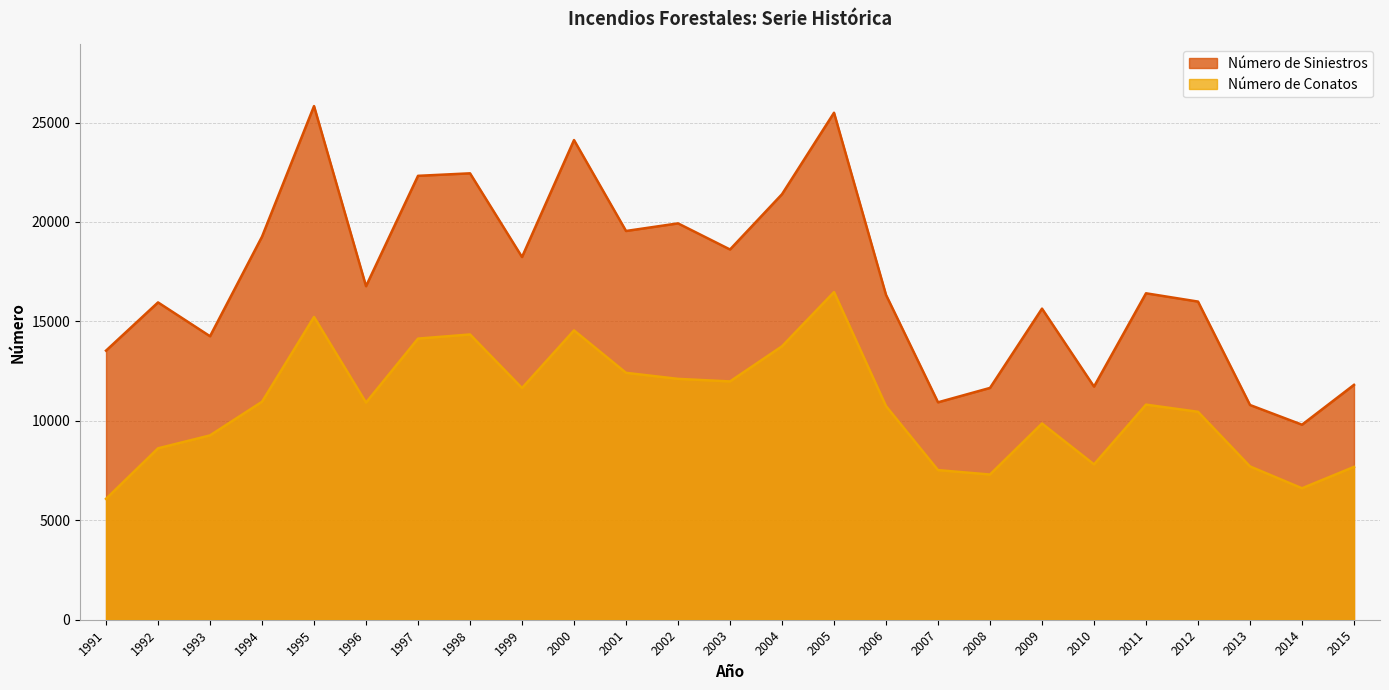

Rank the series by their maximum value, from lowest to highest.

Número de Conatos, Número de Siniestros